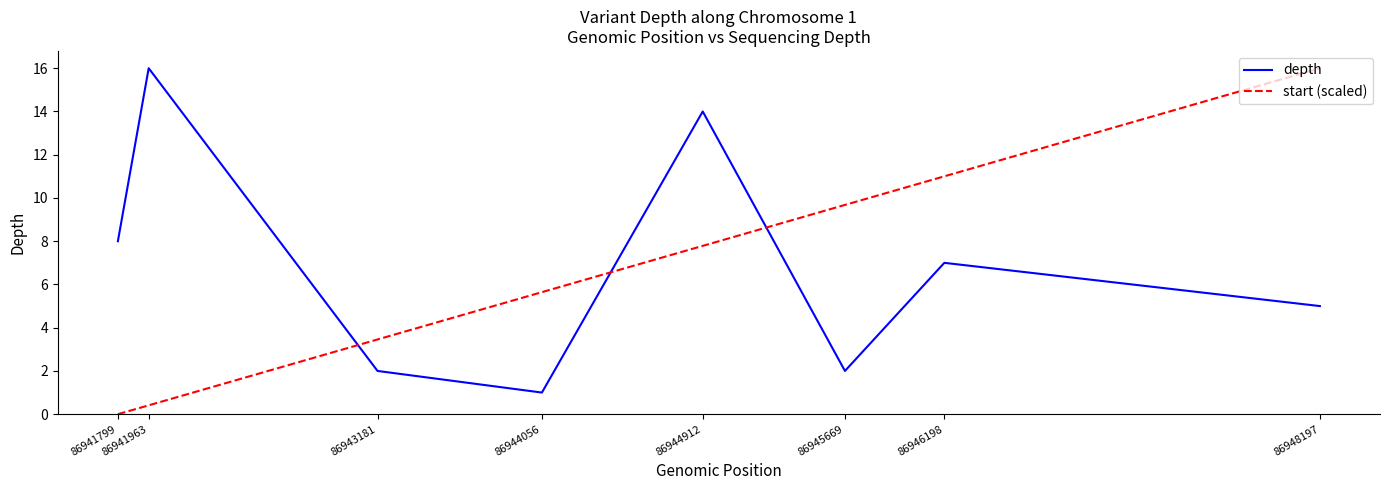

True or false: start (scaled) and depth intersect in this chart.

True